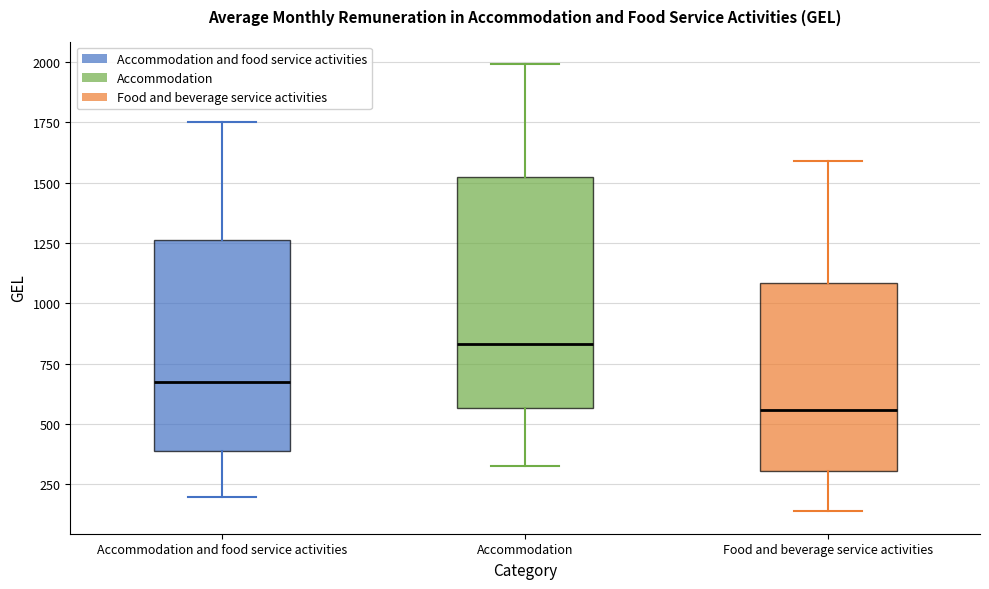

Reading left to right, transcribe this box plot: for each box, give where its median line is, the range the box spans, and where its two whiskers end, as read against the y-axis. The values are not printed on the chart, so give them approximately, as read against the axis.

Accommodation and food service activities: median 650, box 400 to 1250, whiskers 200 to 1750
Accommodation: median 850, box 550 to 1550, whiskers 350 to 2000
Food and beverage service activities: median 550, box 300 to 1100, whiskers 150 to 1600